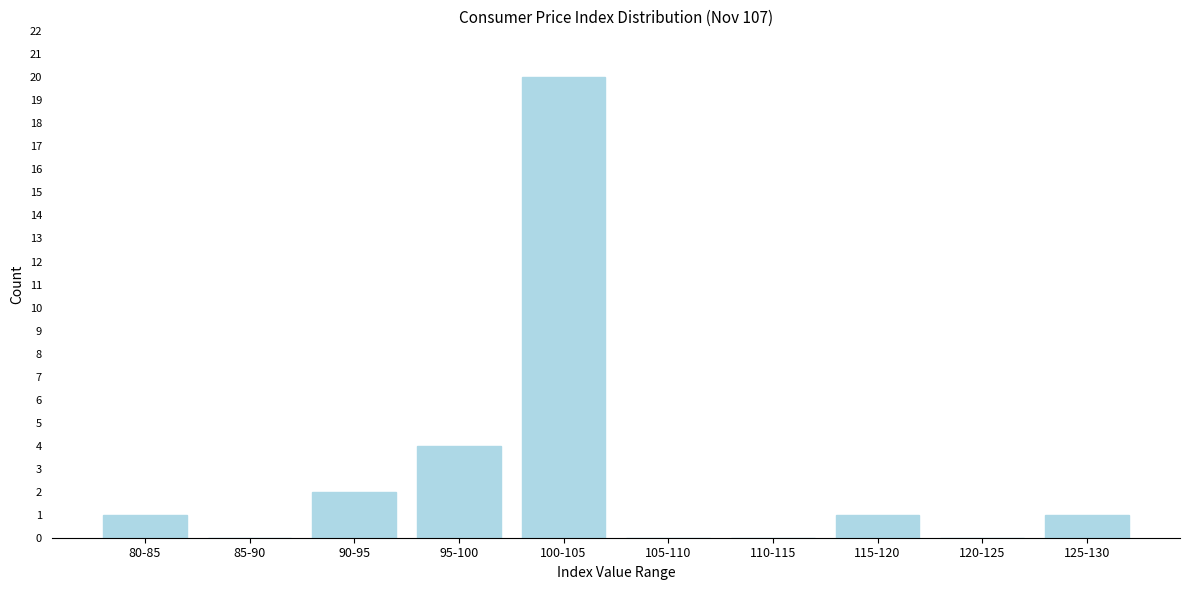

Reading left to right, extract all data points from this chart.

80-85=1	85-90=0	90-95=2	95-100=4	100-105=20	105-110=0	110-115=0	115-120=1	120-125=0	125-130=1